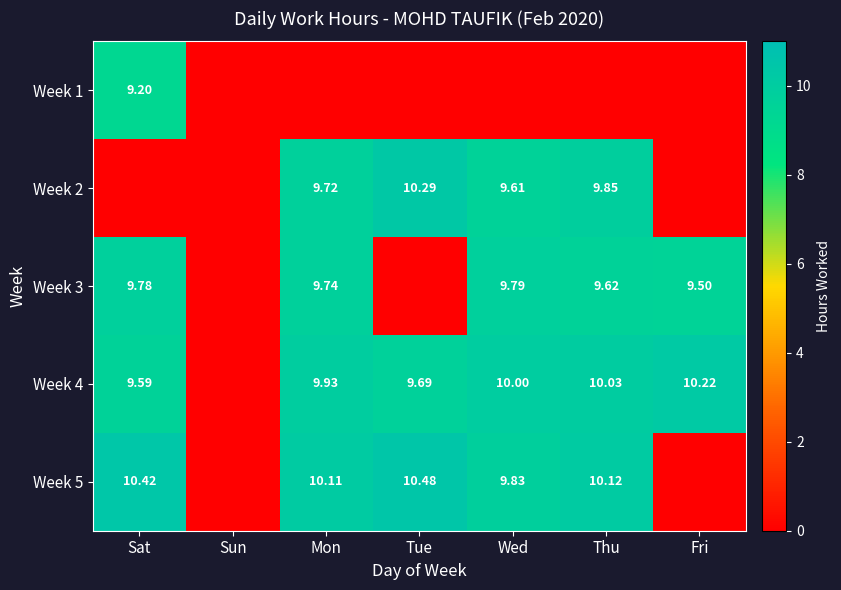

Is the value of Week 2 at Mon greater than the value of Week 3 at Sat?

No